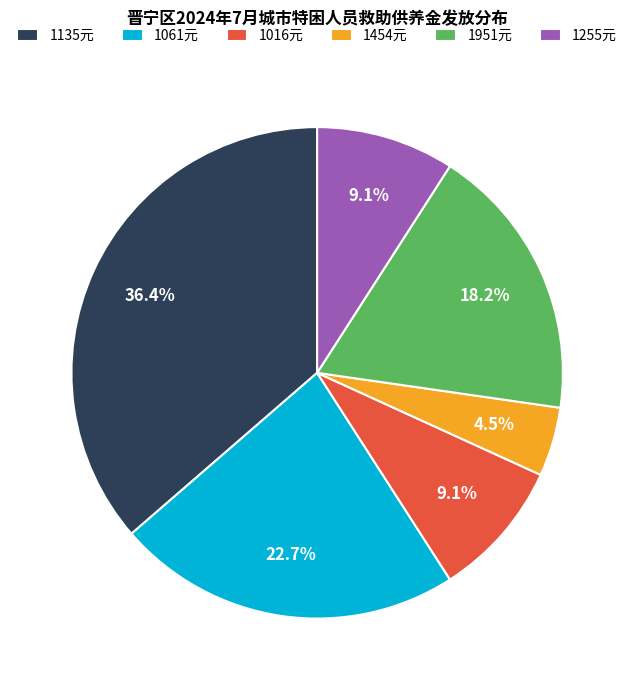

Does 1951元 represent more than half of the total?

No